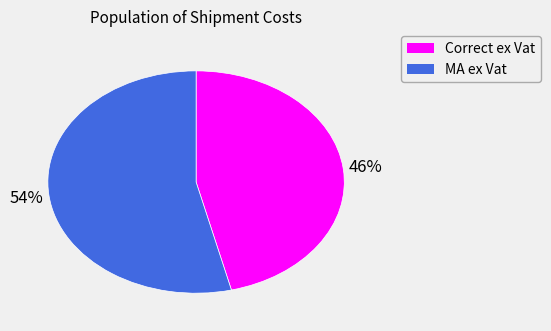

Do Correct ex Vat and MA ex Vat together represent more than half of the pie?

Yes